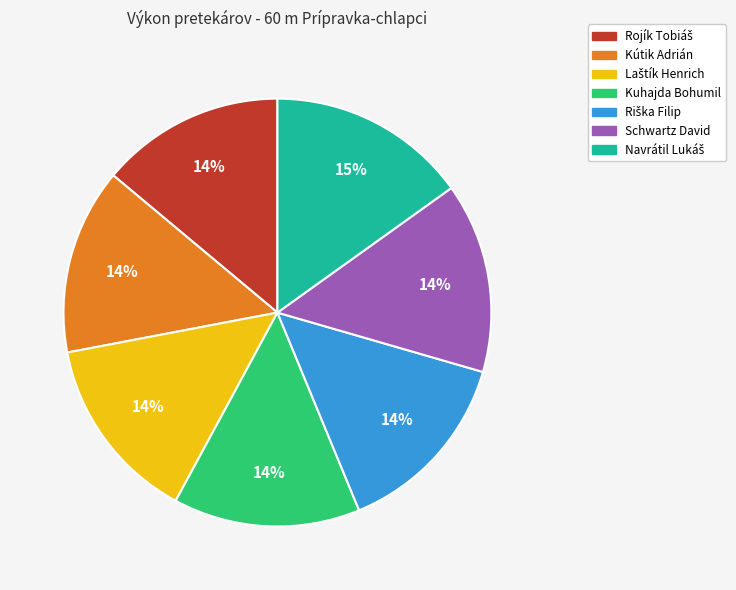

To the nearest percent, what percentage of the pie is Kuhajda Bohumil?

14%